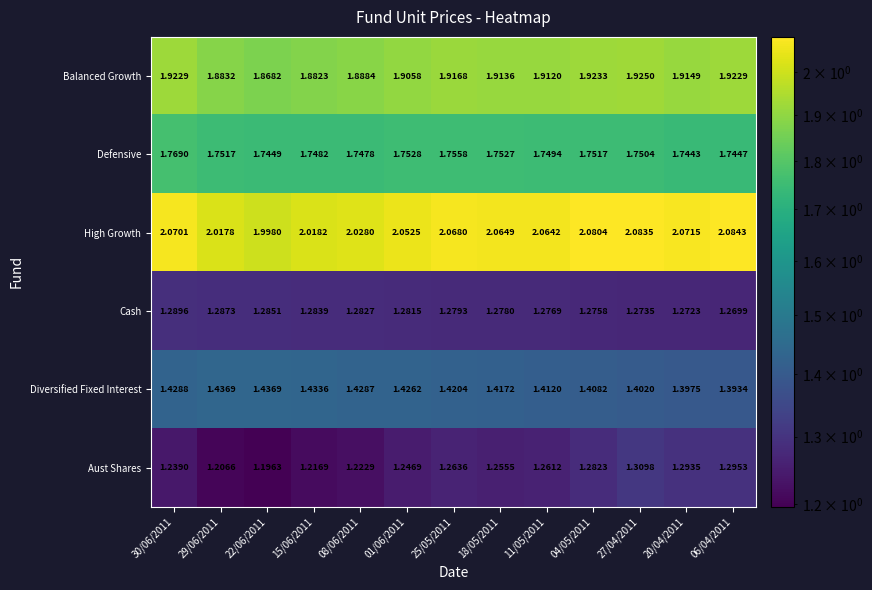

Is the value of Defensive at 15/06/2011 greater than the value of Diversified Fixed Interest at 06/04/2011?

Yes